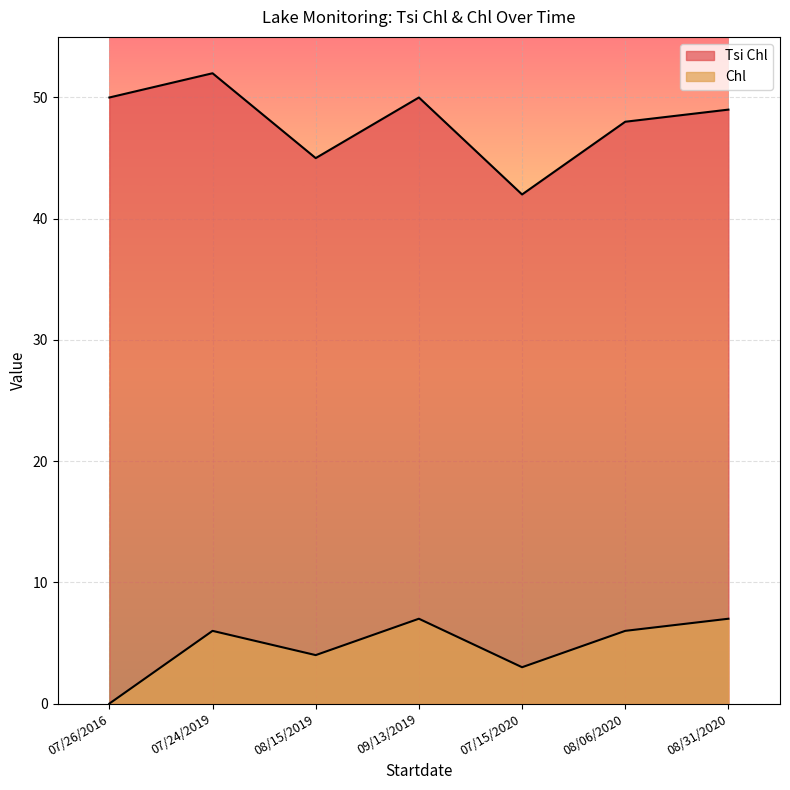

What is the value of the Tsi Chl point at the 4th from the left?

50